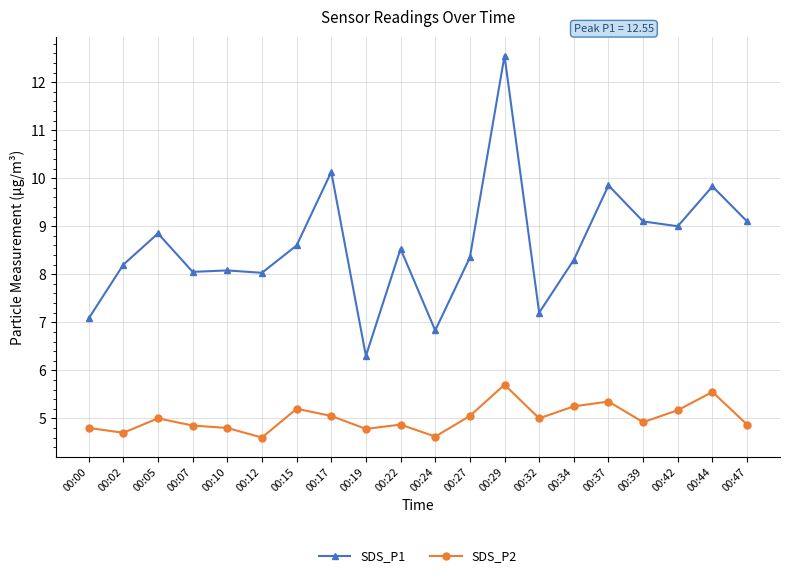

True or false: SDS_P1 and SDS_P2 intersect in this chart.

False